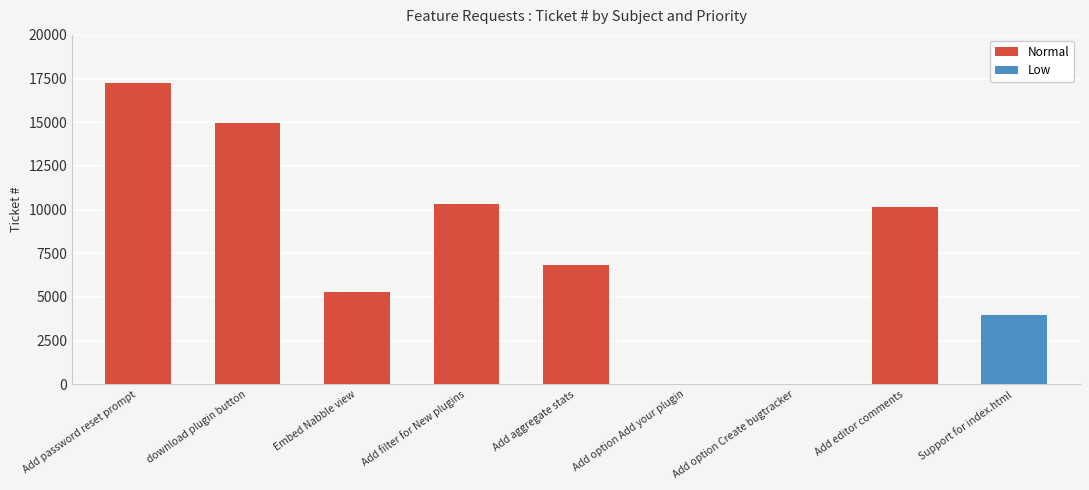

Is the value of Normal at Embed Nabble view greater than the value of Low at download plugin button?

Yes